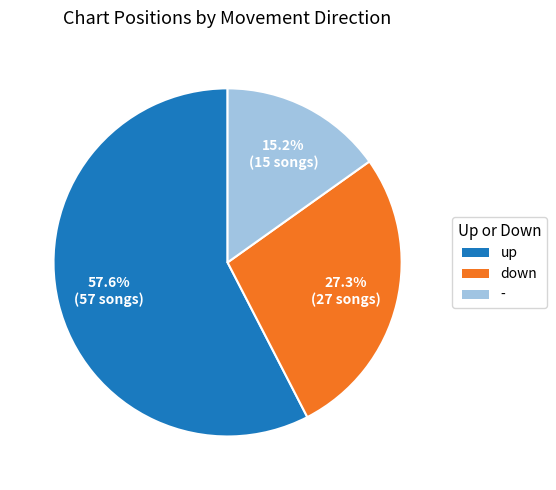

Which category accounts for the majority?

up